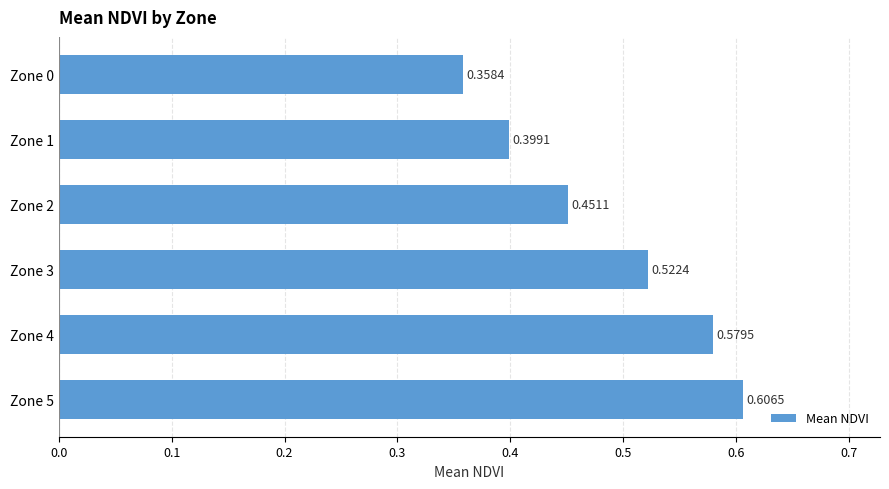

What is the change in value from Zone 2 to Zone 3?

+0.1